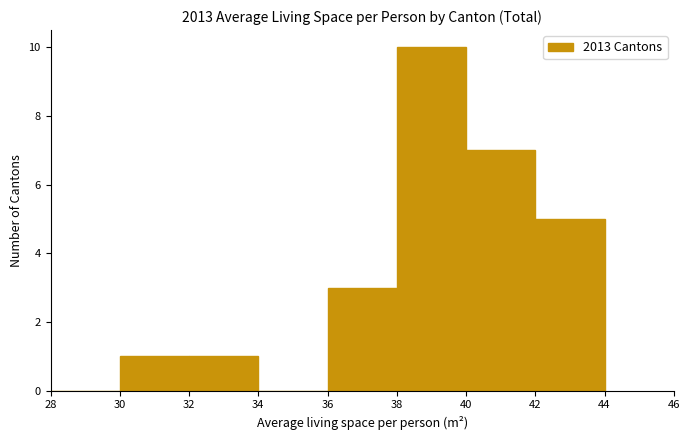

How tall is the bar that spans 30 to 32 on the x-axis? The values are not printed on the chart, so give them approximately, as read against the axis.

1